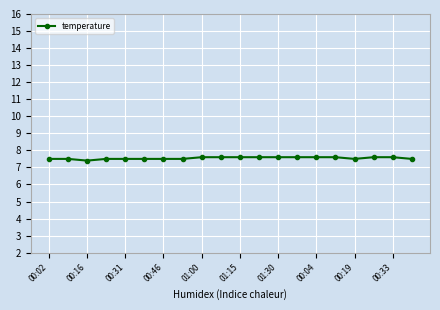

Count the values in the range 7 to 8.

20